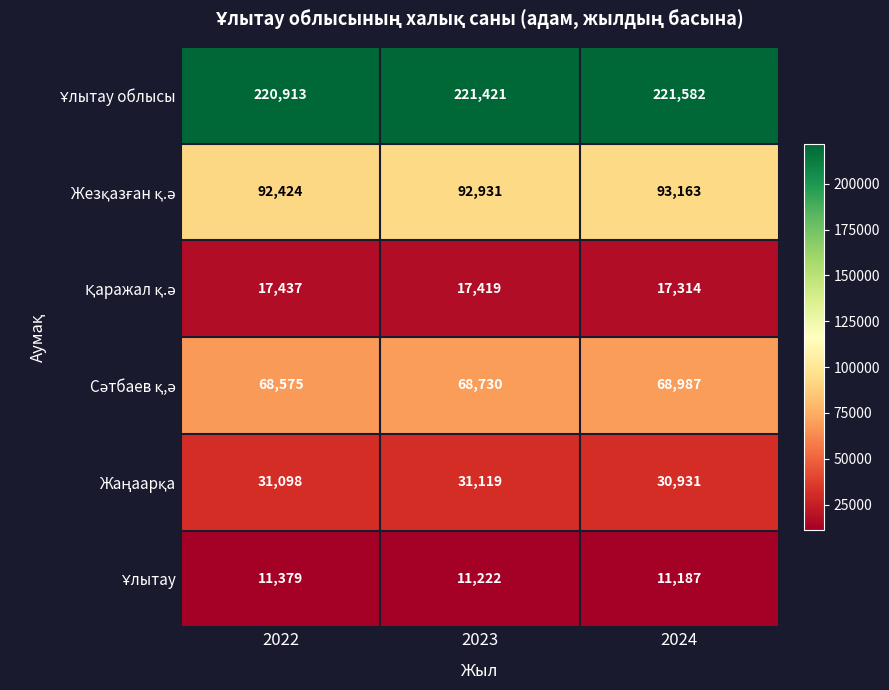

Which category has the highest value across all series?

2024